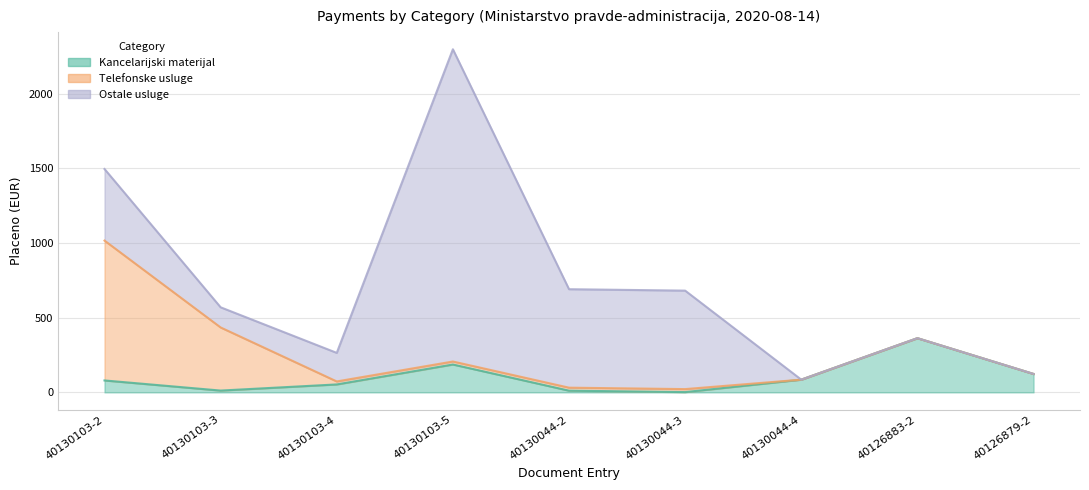

Reading right to left, what are all the values shown in this chart?

Kancelarijski materijal: 123.4	363.0	85.2	1.9	11.5	186.7	53.2	12.1	79.9
Telefonske usluge: 0.0	0.0	0.0	20.0	20.0	20.0	20.0	422.7	936.7
Ostale usluge: 0.0	0.0	0.0	659.5	659.5	2091.1	191.2	135.0	479.5